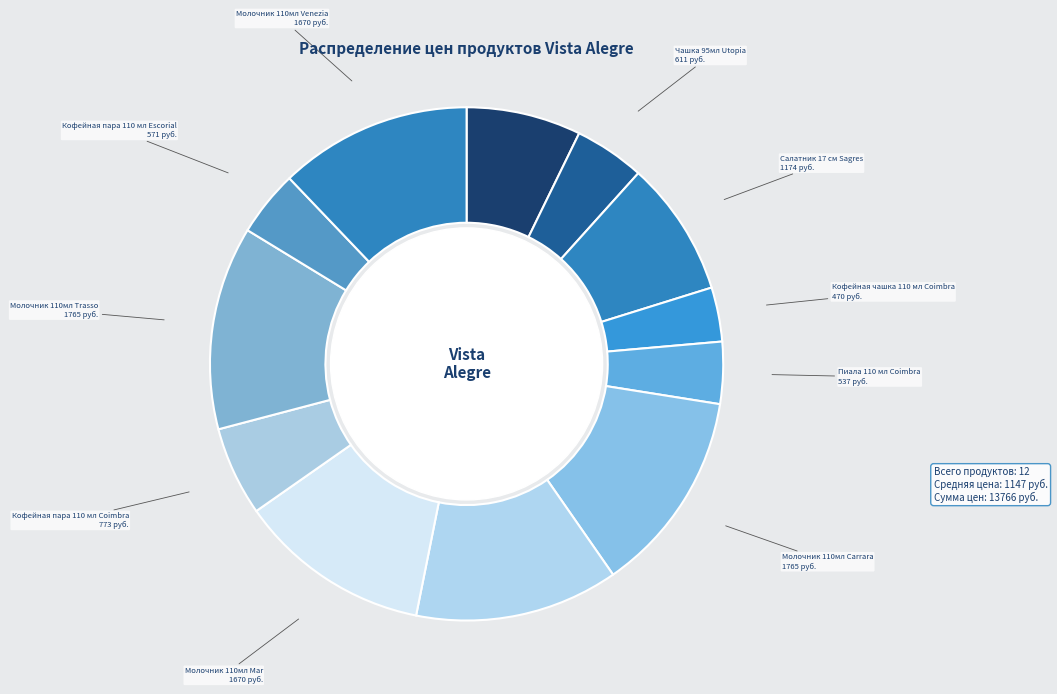

Is Салатник 17 см Sagres the majority of the pie?

No